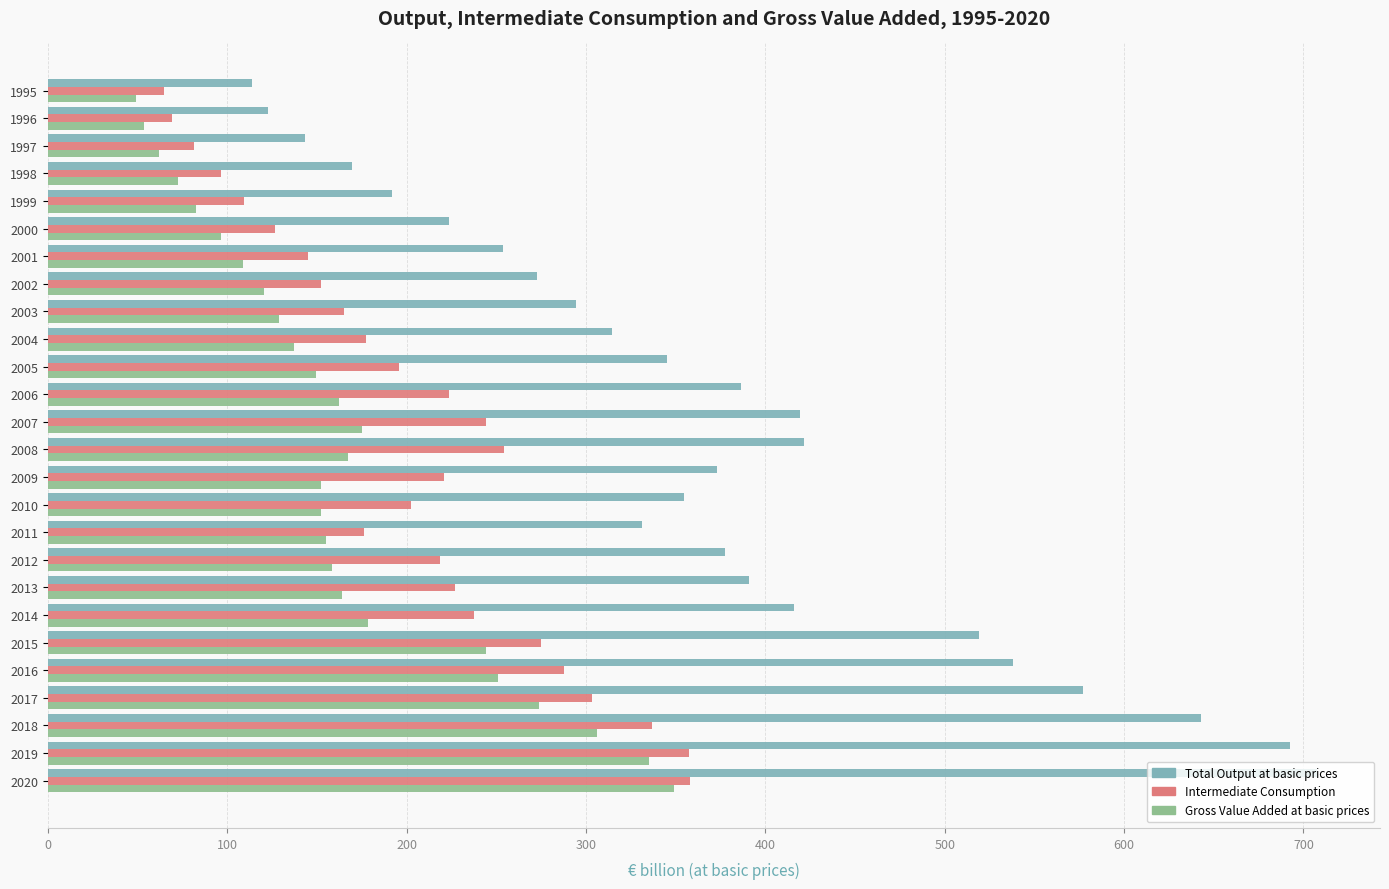

Rank the series by their average value, from highest to lowest.

Total Output at basic prices, Intermediate Consumption, Gross Value Added at basic prices